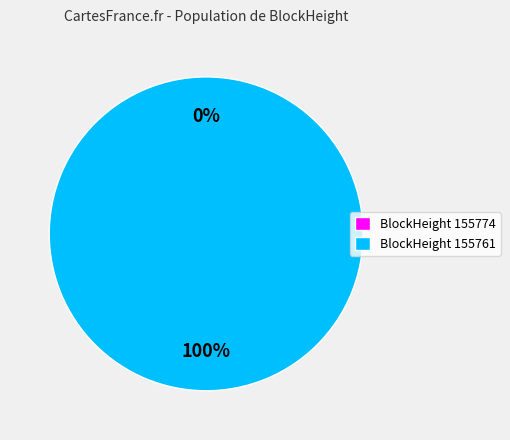

What is the change in value from 155774 to 155761?

+63062